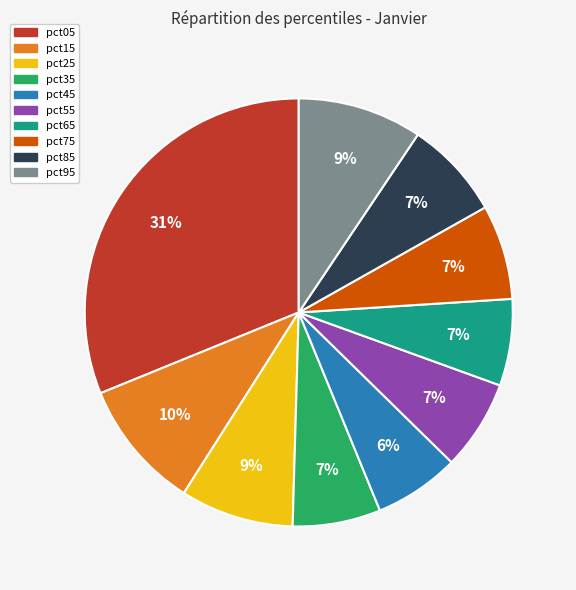

Combined, do pct05 and pct25 account for over 50%?

No